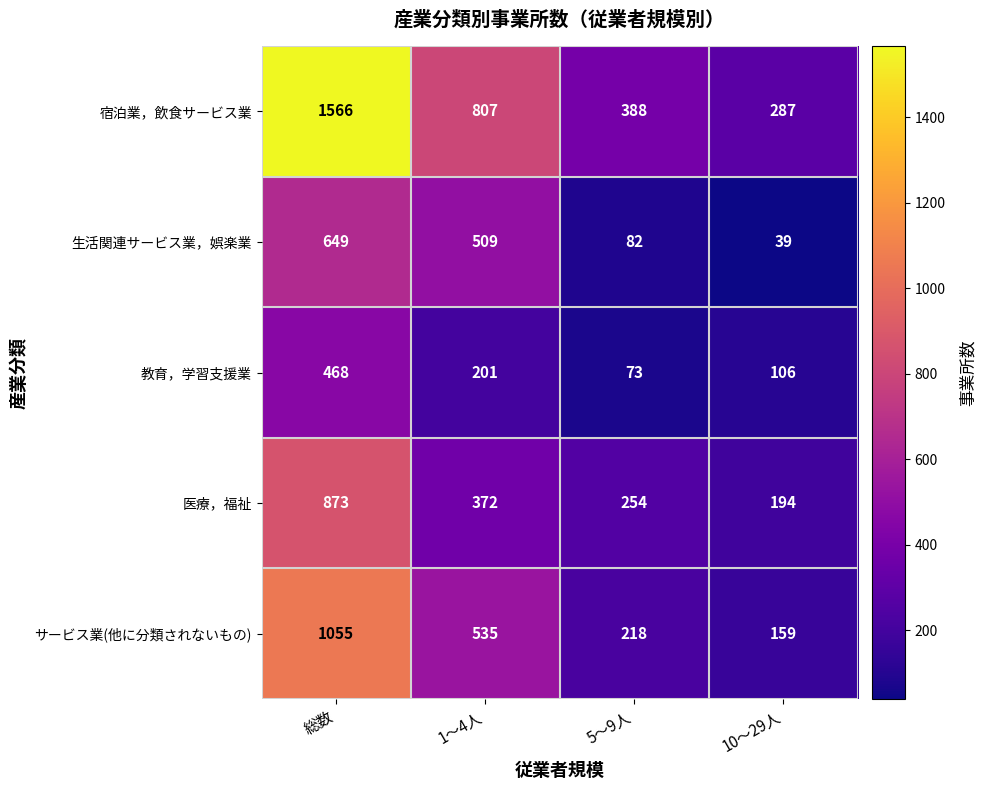

How many data points does each series have?

4